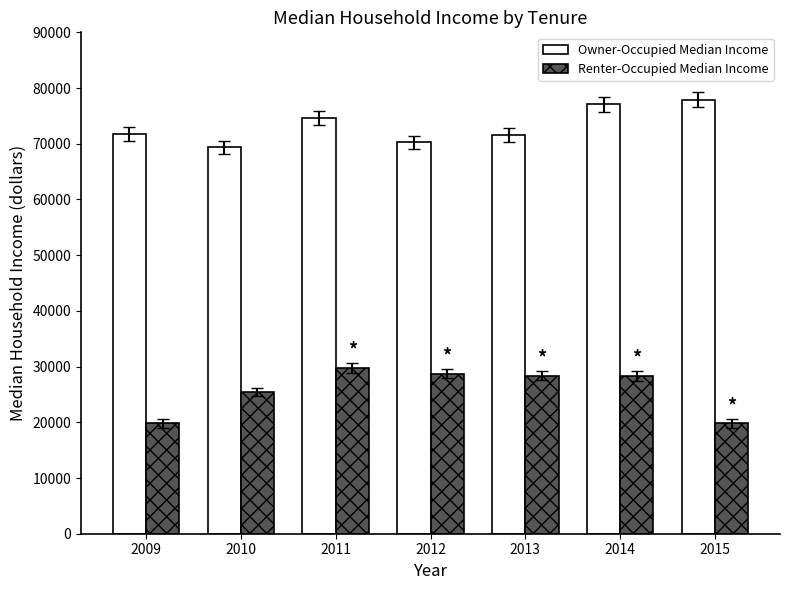

Which category has the highest value in the Owner-Occupied Median Income series?

2015